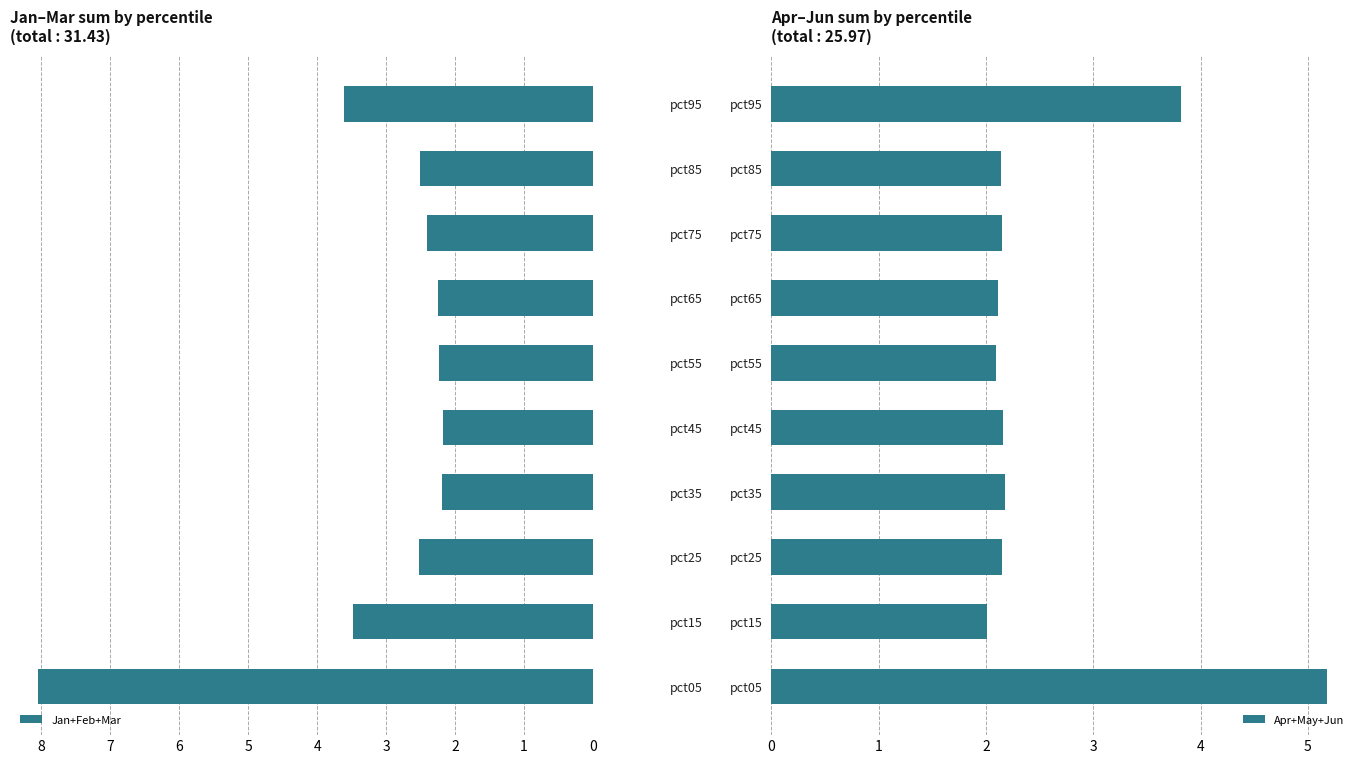

The Jan+Feb+Mar series shows 3.4 at pct75. True or false?

False